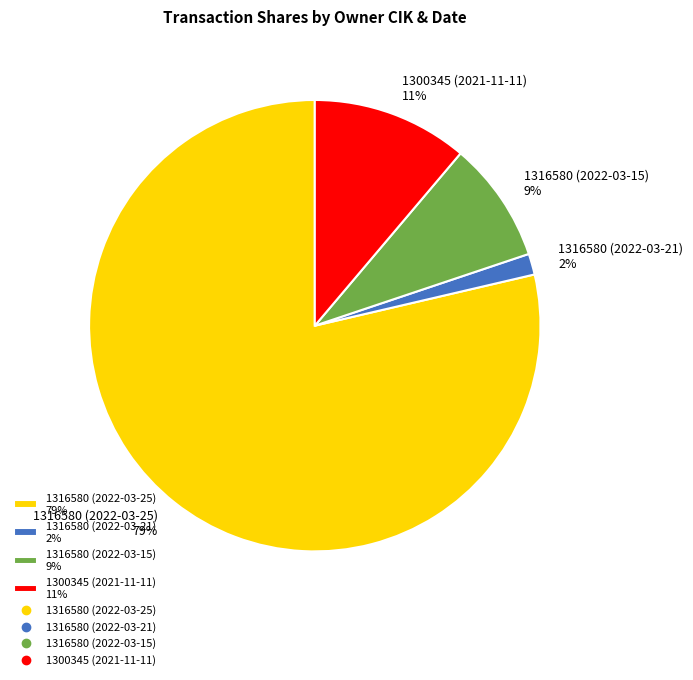

Do 1300345 (2021-11-11) and 1316580 (2022-03-25) together represent more than half of the pie?

Yes